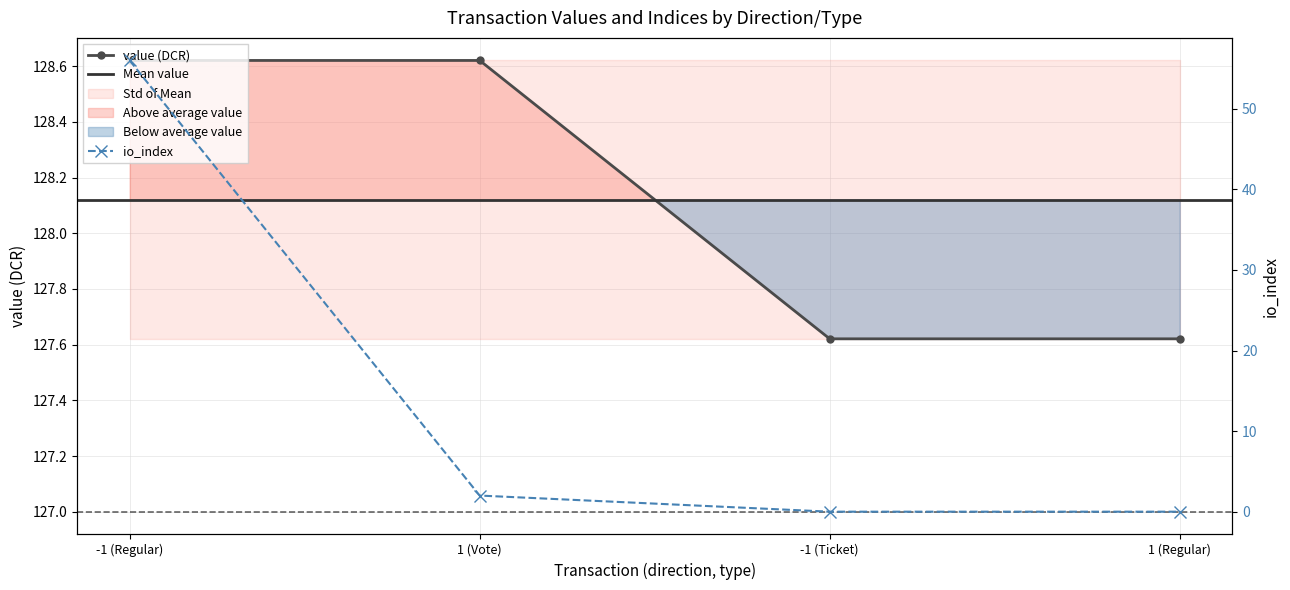

The value series shows 64.9 at 1 (Regular). True or false?

False